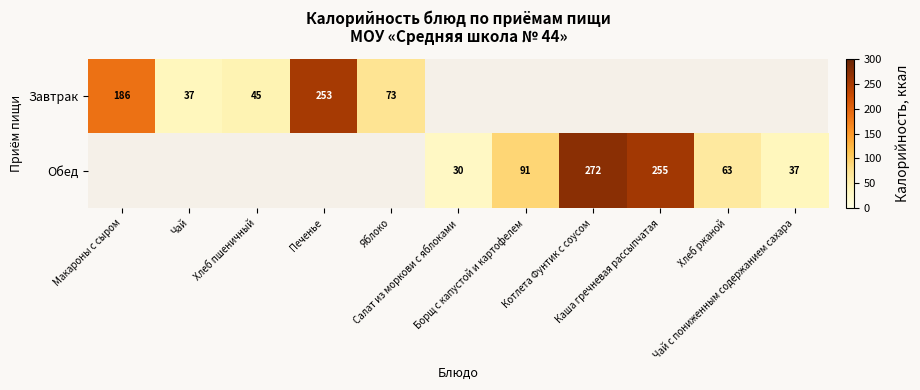

What is the smallest value displayed?

30.0